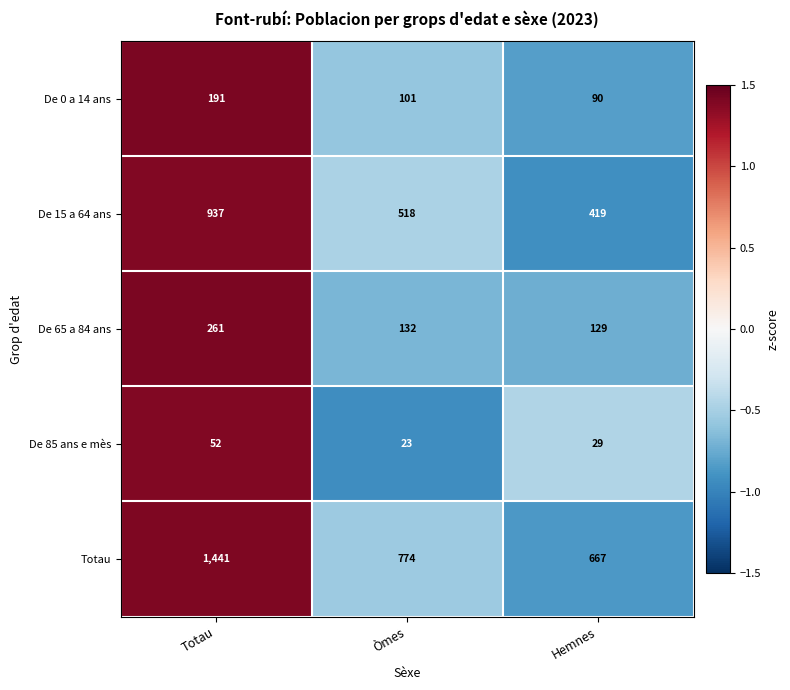

What is the sum of the Totau values at Hemnes and Totau?

2108